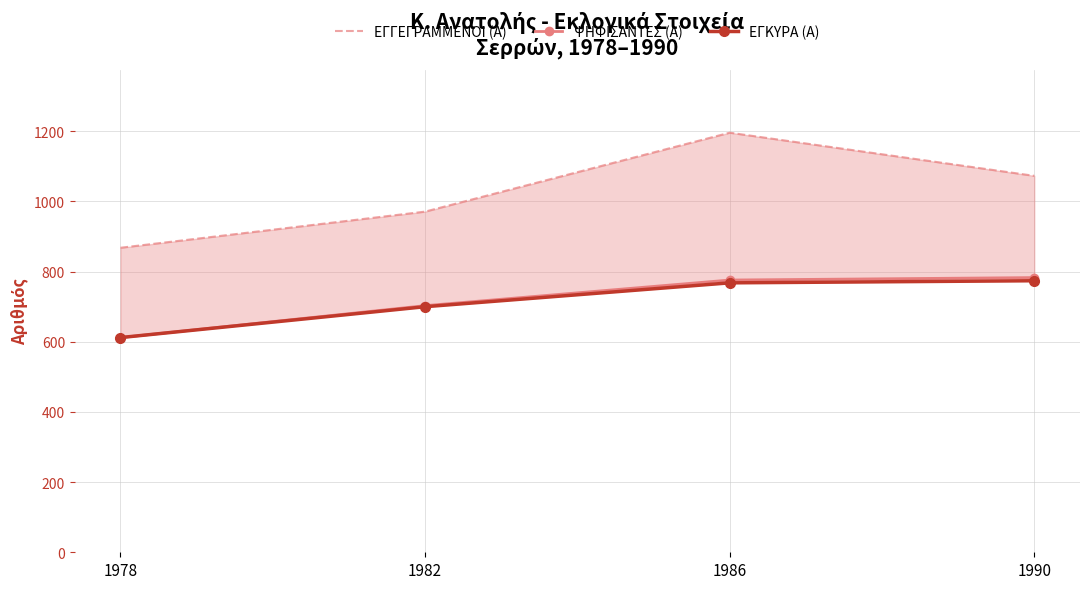

What is the total value across all series at 1990?

2630